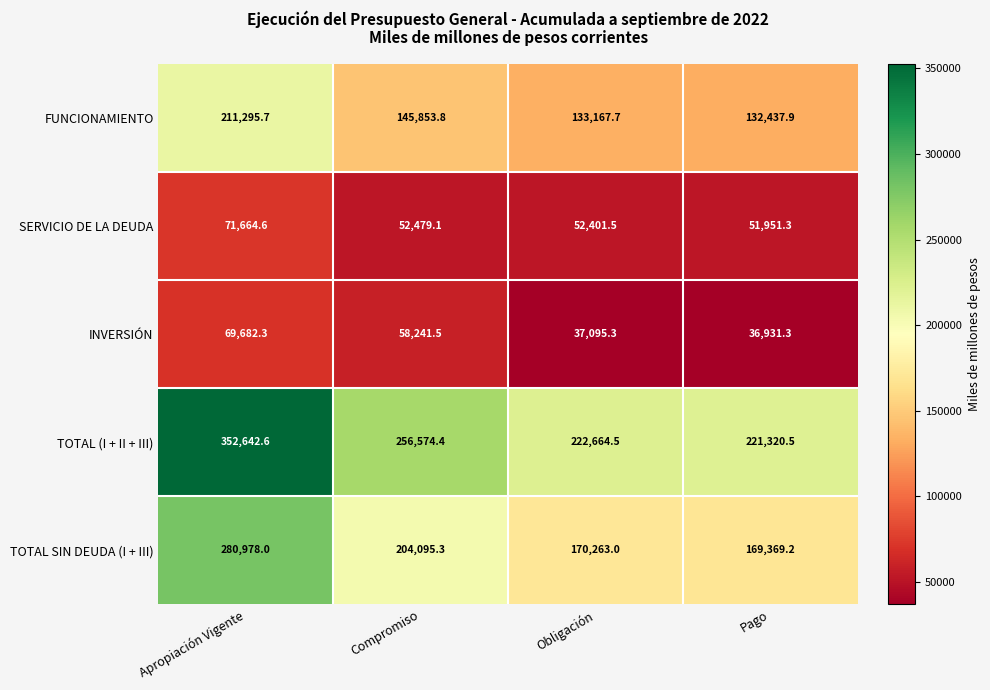

Reading left to right, extract all data points from this chart.

FUNCIONAMIENTO: Apropiación Vigente=211295.7	Compromiso=145853.8	Obligación=133167.7	Pago=132437.9
SERVICIO DE LA DEUDA: Apropiación Vigente=71664.6	Compromiso=52479.1	Obligación=52401.5	Pago=51951.3
INVERSIÓN: Apropiación Vigente=69682.3	Compromiso=58241.5	Obligación=37095.3	Pago=36931.3
TOTAL (I + II + III): Apropiación Vigente=352642.6	Compromiso=256574.4	Obligación=222664.5	Pago=221320.5
TOTAL SIN DEUDA (I + III): Apropiación Vigente=280978.0	Compromiso=204095.3	Obligación=170263.0	Pago=169369.2